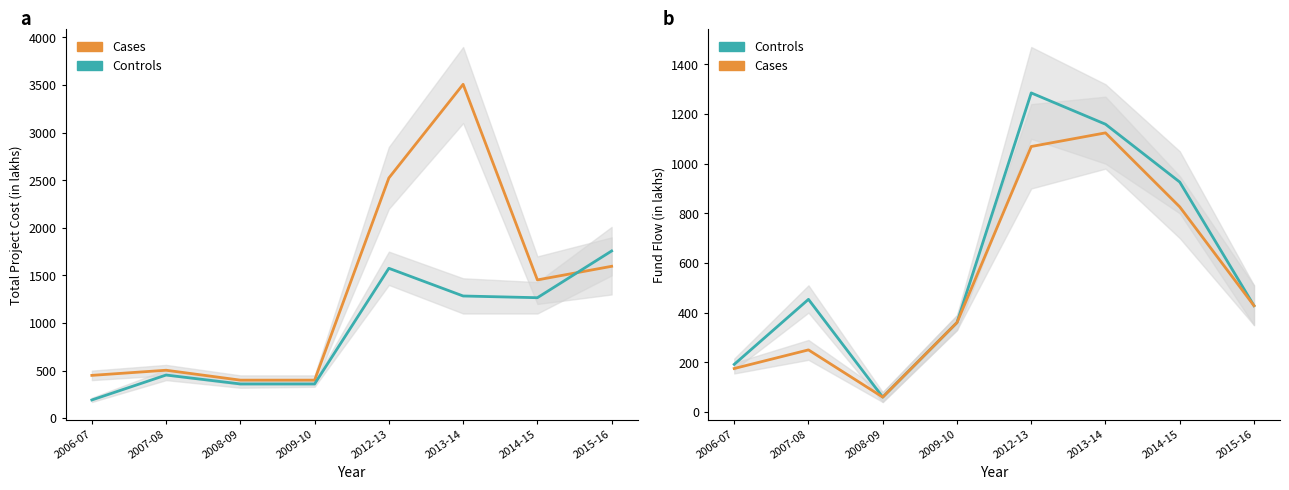

What are all the series names shown in the legend?

Cases, Controls